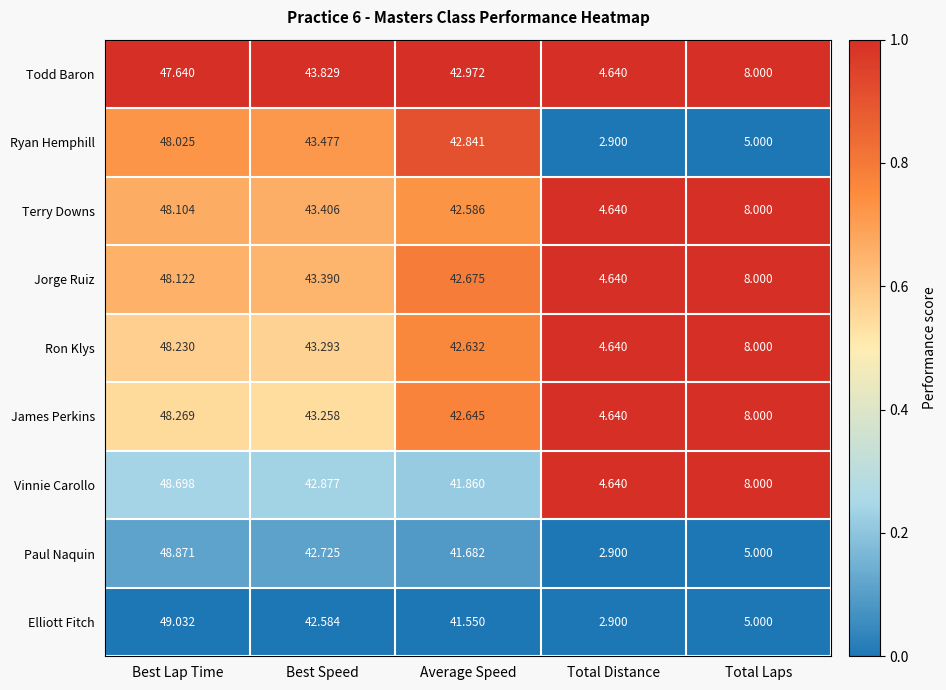

At which category is the sum across all series the highest?

Best Lap Time